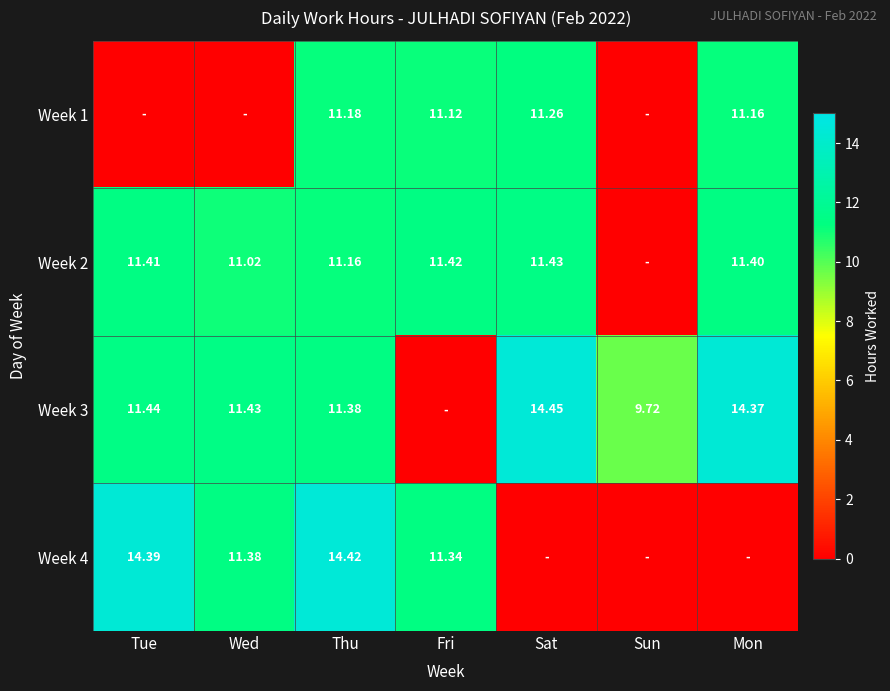

At how many categories does at least one series exceed 12?

4